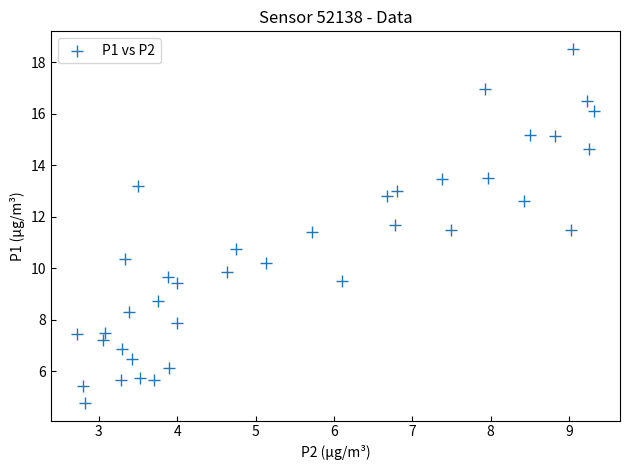

What is the range of Y values (max minus min)?

13.7